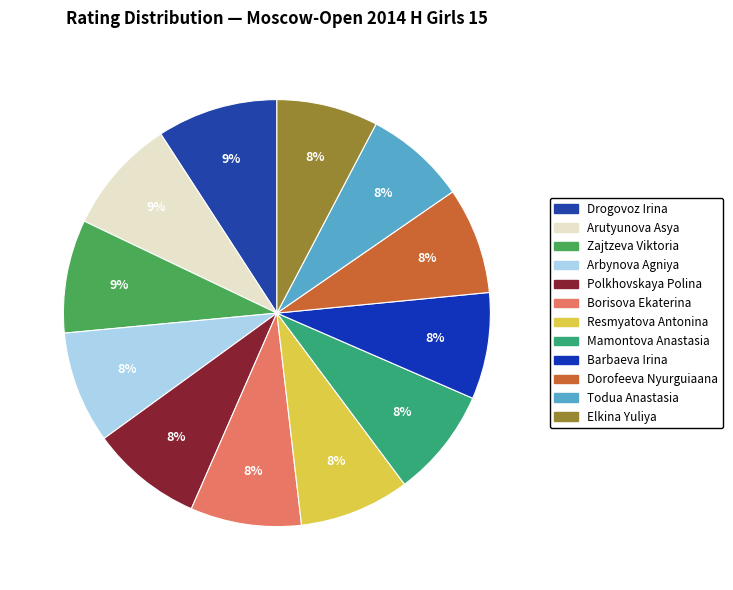

How many segments does this pie chart have?

12